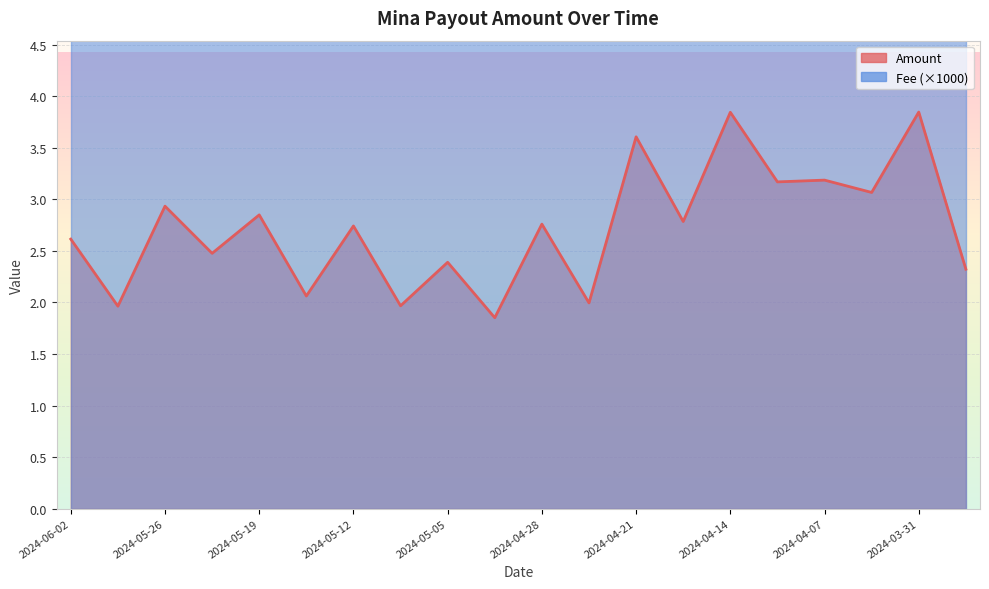

At which label does the data first exceed 2?

2024-06-02